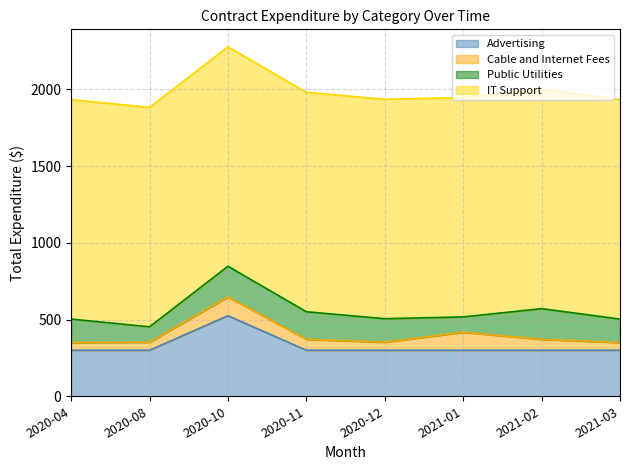

Which has a higher value, 2021-01 or 2020-12?

2021-01